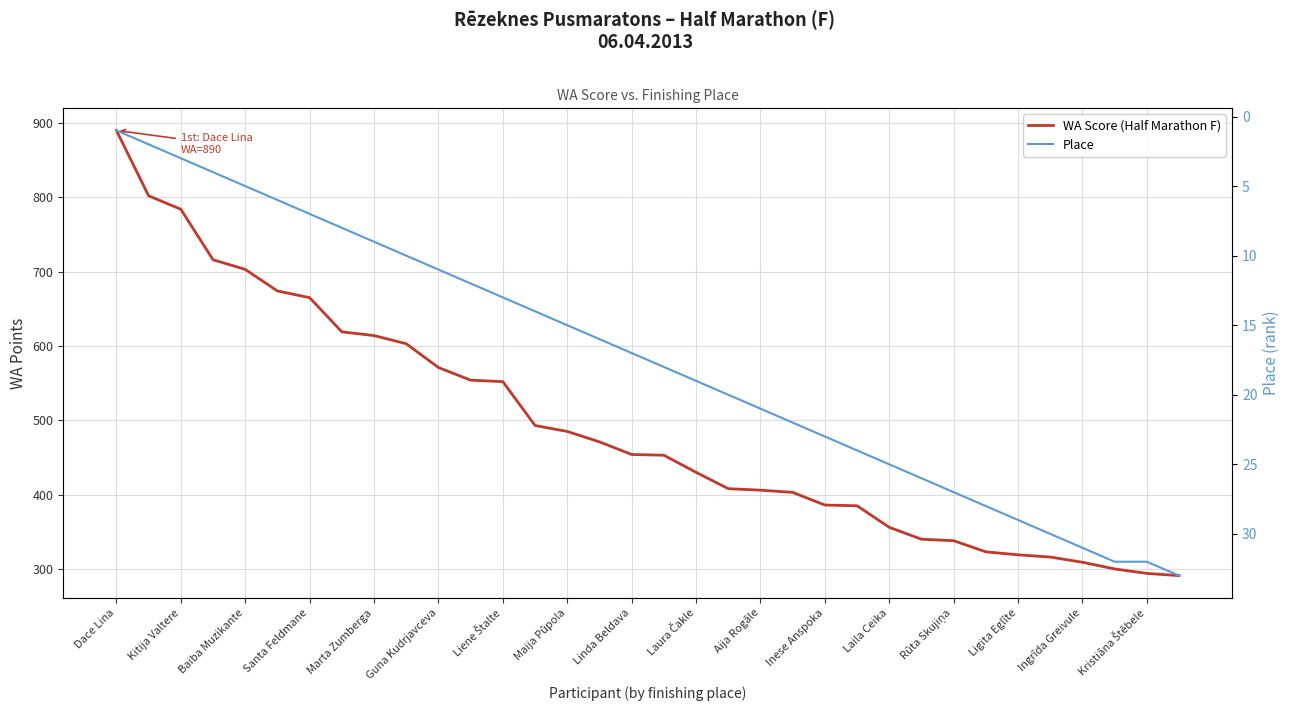

Rank the series by their maximum value, from highest to lowest.

WA Score (Half Marathon F), Place